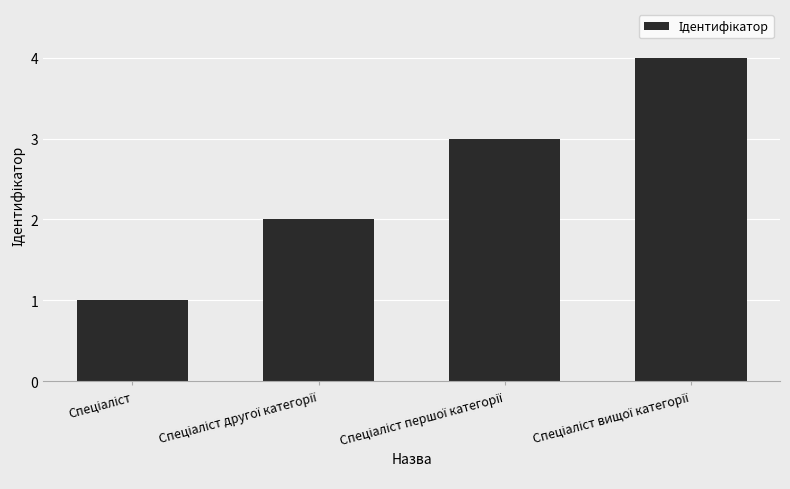

What is the difference between the maximum and minimum values?

3